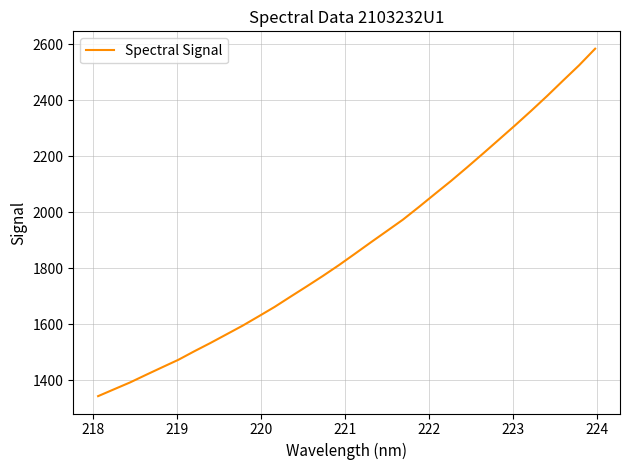

What is the greatest value displayed?

2584.3